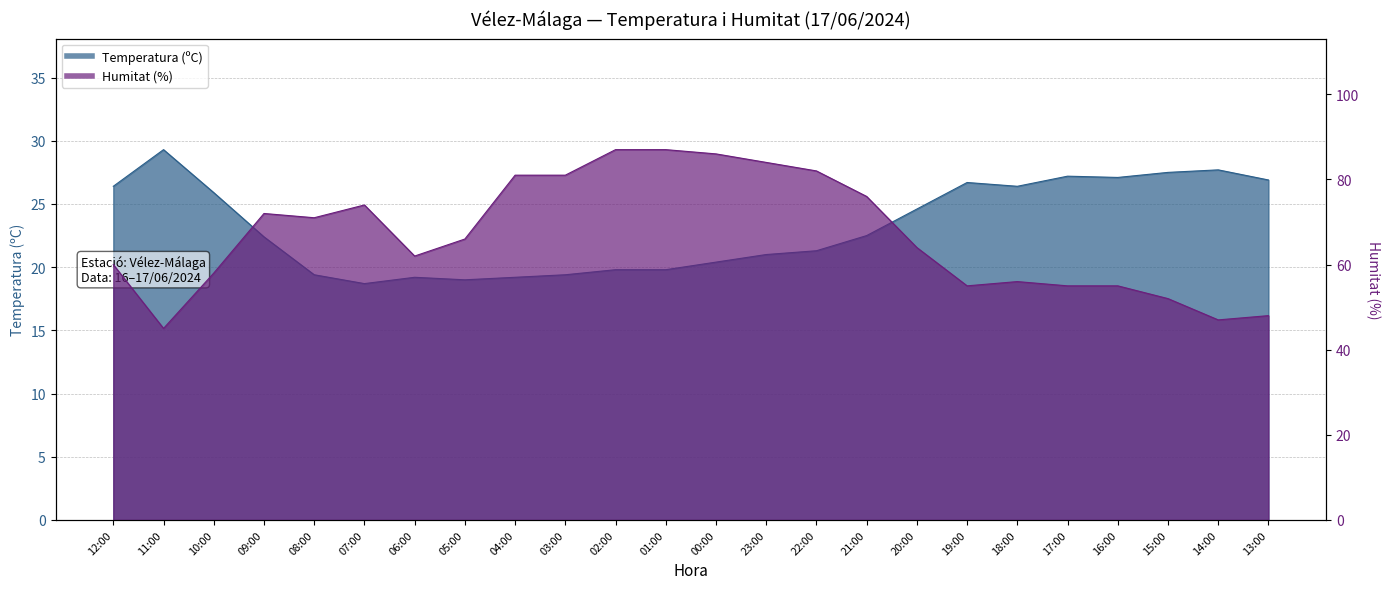

True or false: Temperatura (ºC) has more than 2 interior local peaks.

True